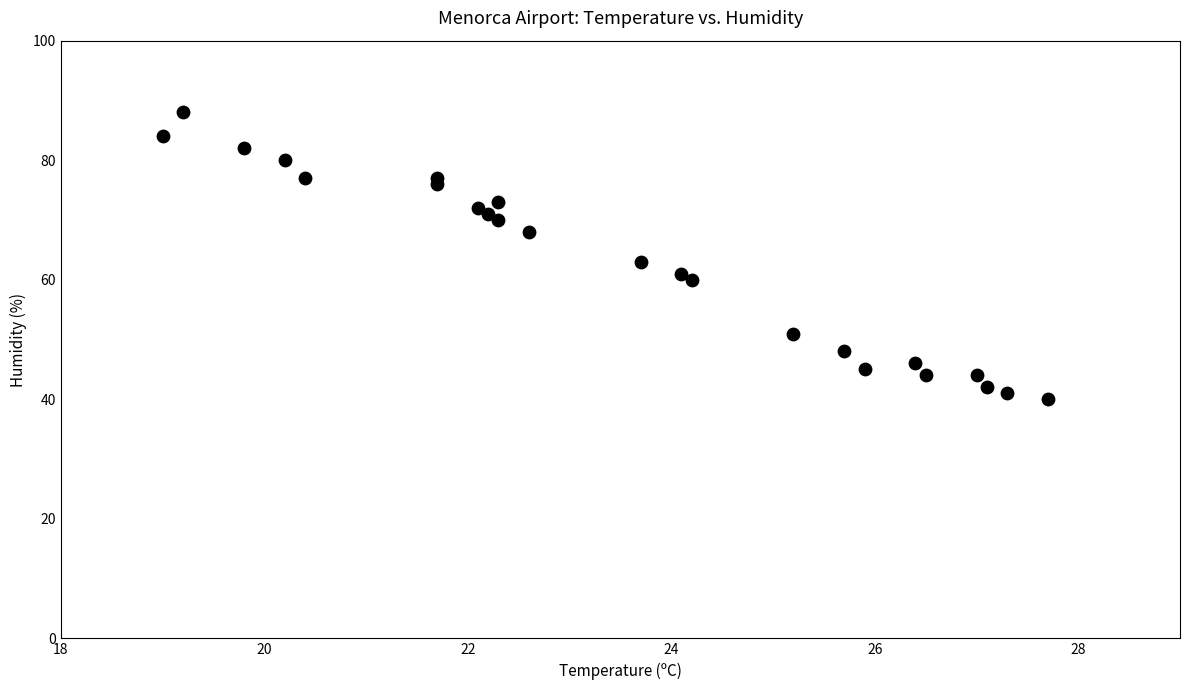

What Y value in the scatter plot is closest to 64?

63